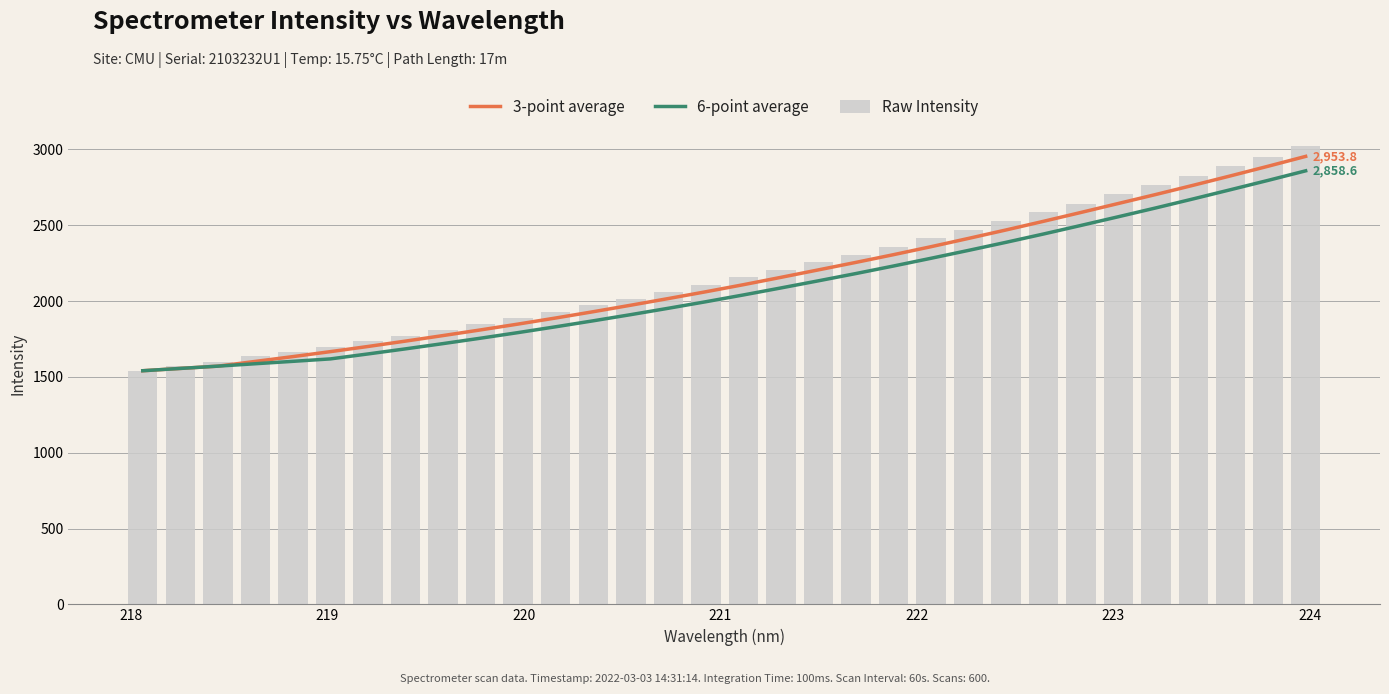

What is the average value of the Raw Intensity series?

2184.7